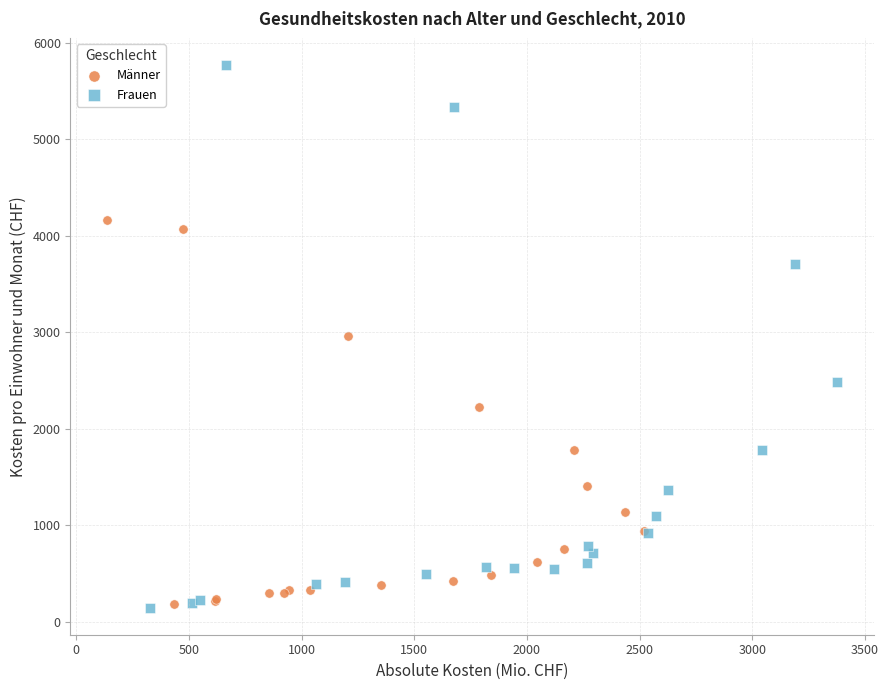

Which series has the widest spread of Y values?

Frauen